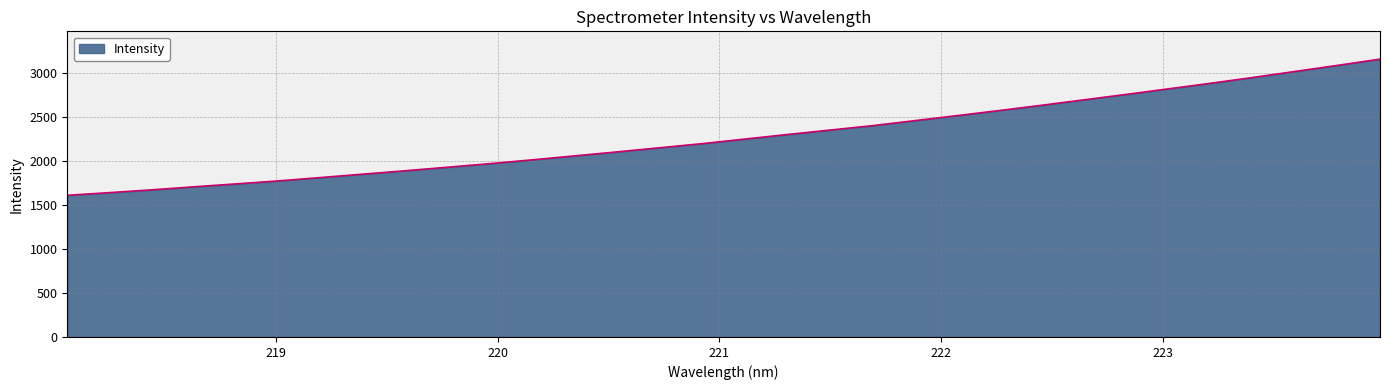

What is the maximum value shown in the chart?

3159.7